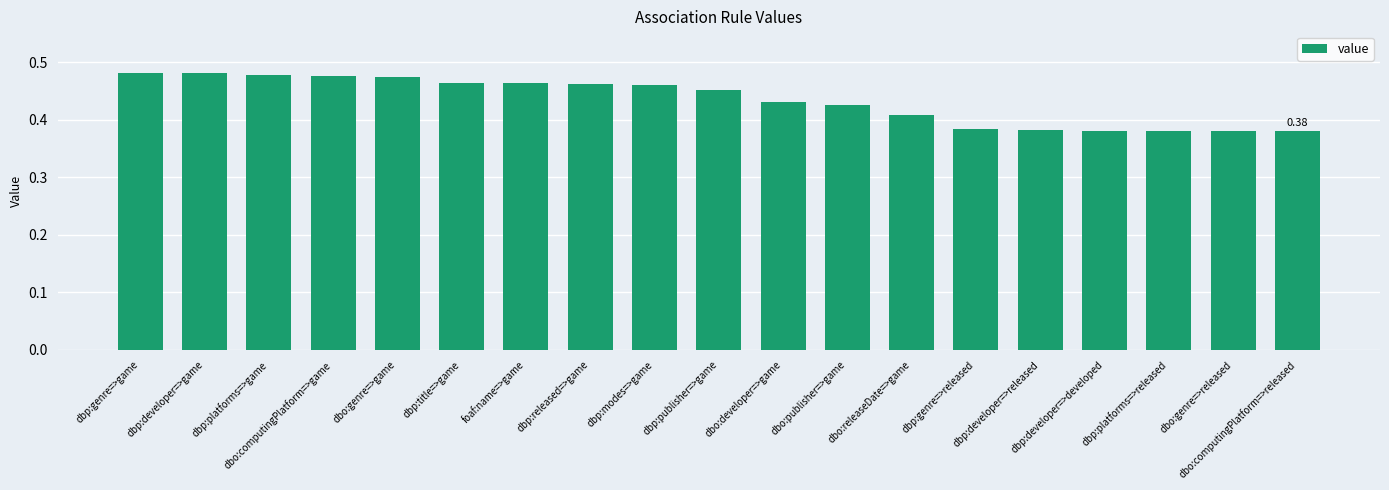

Between dbp:genre=>game and dbp:publisher=>game, which is larger?

dbp:genre=>game